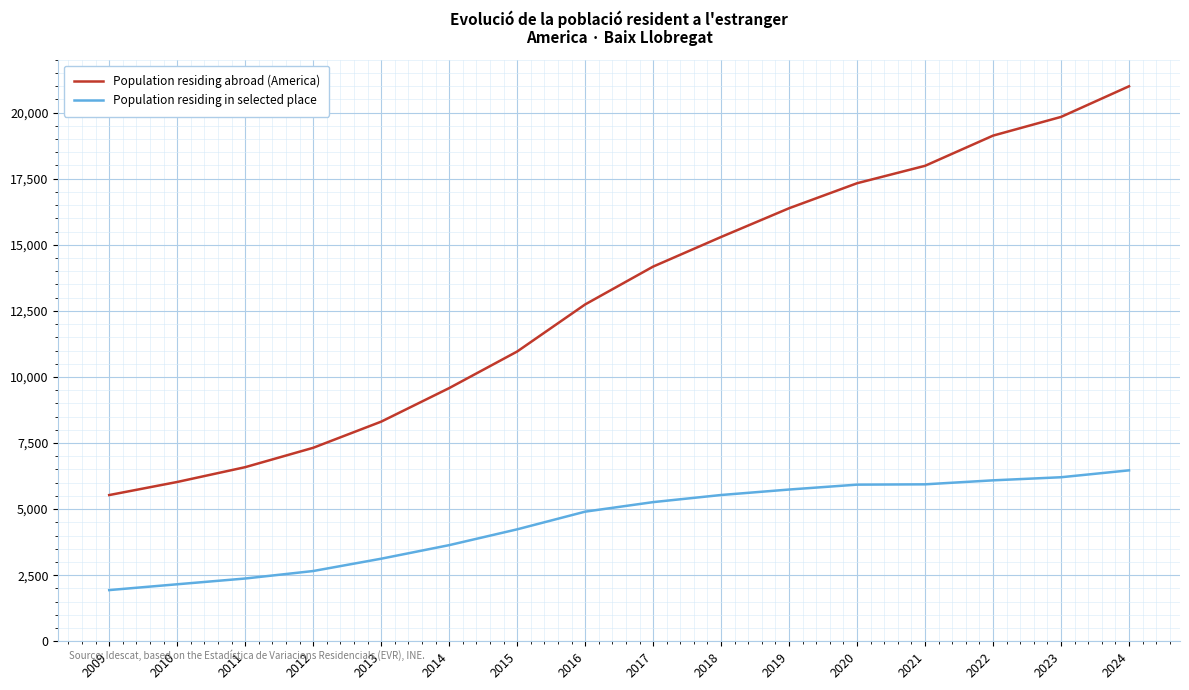

What is the sum of the Population residing abroad (America) values at 2014 and 2013?

17887